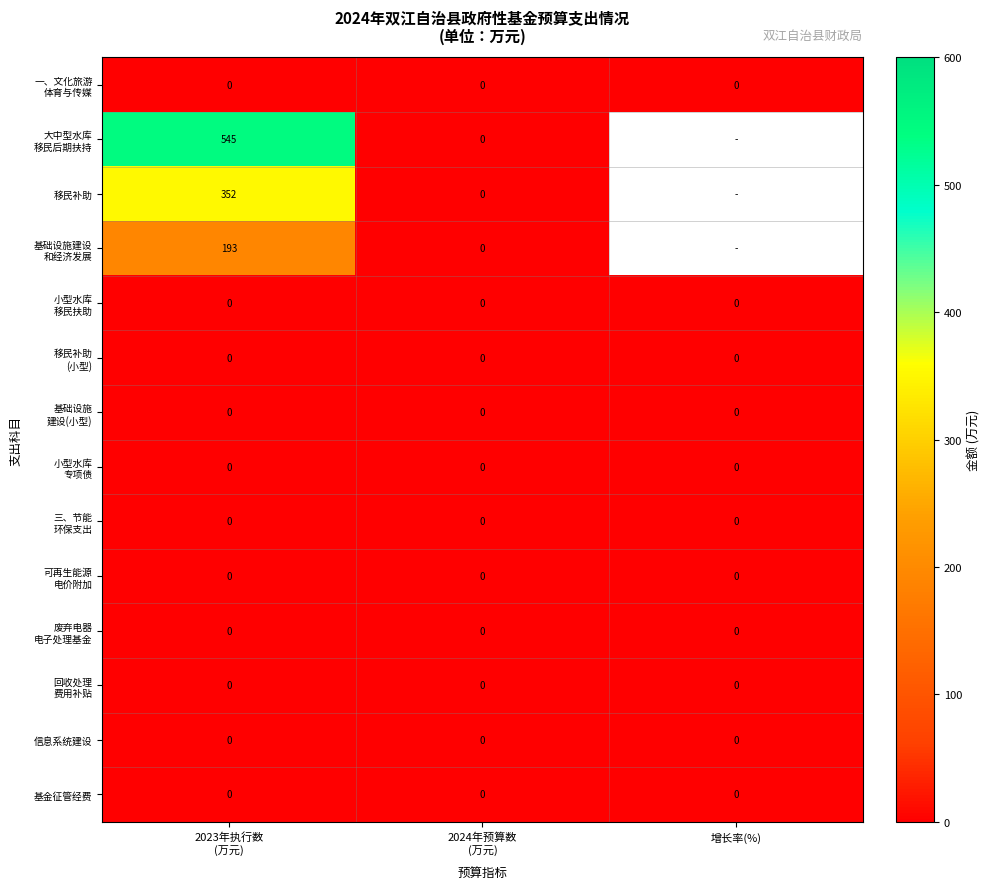

Which series has the widest spread of values?

大中型水库 移民后期扶持